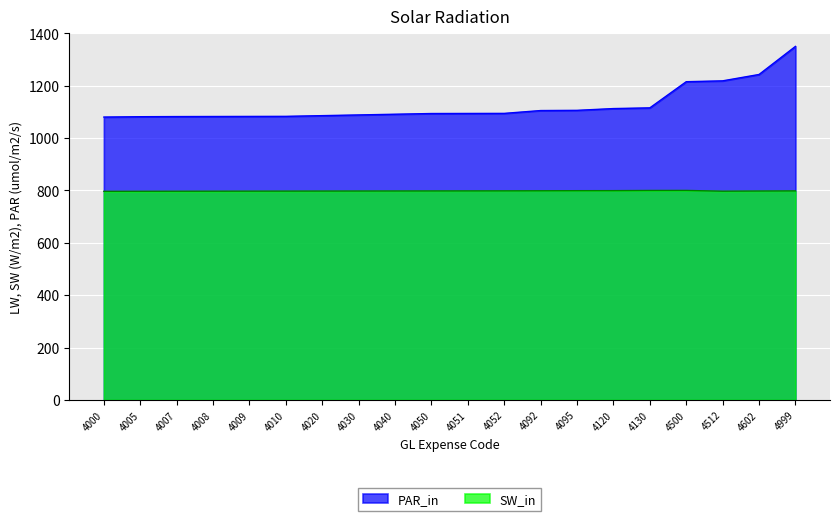

What is the sum of all SW_in values?

15960.3